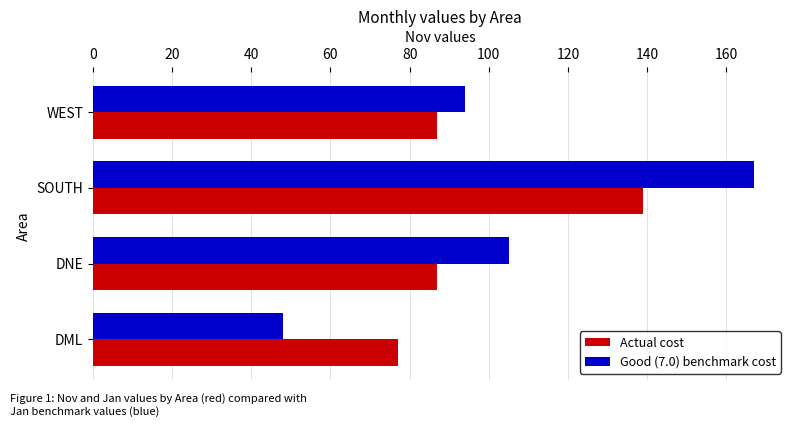

At which category is the sum across all series the highest?

SOUTH